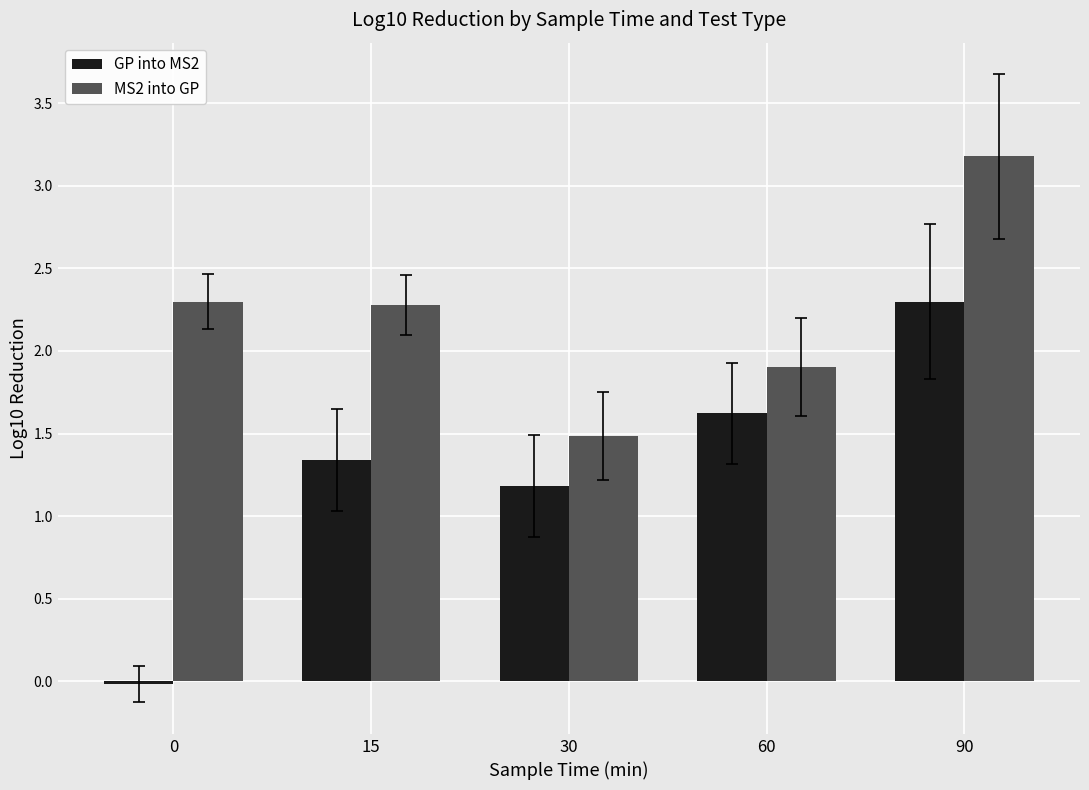

Which series has the largest range (max minus min)?

GP into MS2